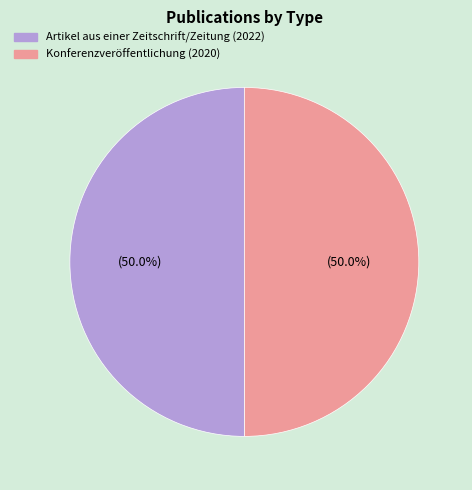

Is the sum of Konferenzveröffentlichung (2020) and Artikel aus einer Zeitschrift/Zeitung (2022) greater than half?

Yes